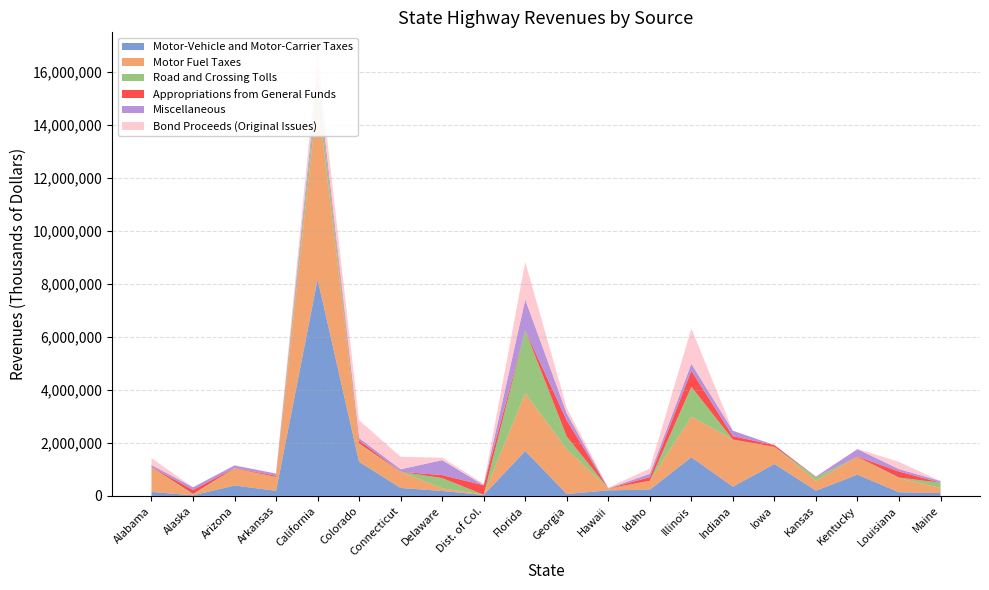

Reading left to right, list all the values displayed in this chart.

Motor-Vehicle and Motor-Carrier Taxes: 150649	23284	391872	192140	8169126	1285003	300171	186048	36529	1693023	71946	210093	236395	1458941	349580	1203576	198447	803022	138218	106371
Motor Fuel Taxes: 942653	21927	649990	522720	6887251	664343	610694	102196	7551	2181070	1683665	71465	335051	1534729	1775954	646156	373789	669212	530712	194427
Road and Crossing Tolls: 0	27733	0	0	546057	27635	0	386177	0	2365937	482391	0	0	1120790	0	0	135387	0	24306	196843
Appropriations from General Funds: 0	152958	8167	48360	0	122022	0	109546	359722	0	609941	0	136870	600703	128928	67881	0	14374	226784	0
Miscellaneous: 74532	101386	100540	80466	333772	84351	95399	563631	91	1161983	267229	3649	125531	268816	204048	2025	24227	277340	91153	64503
Bond Proceeds (Original Issues): 254349	0	3225	0	713780	670441	470744	93939	55717	1420081	200513	27181	199060	1331641	0	0	0	10065	274157	510